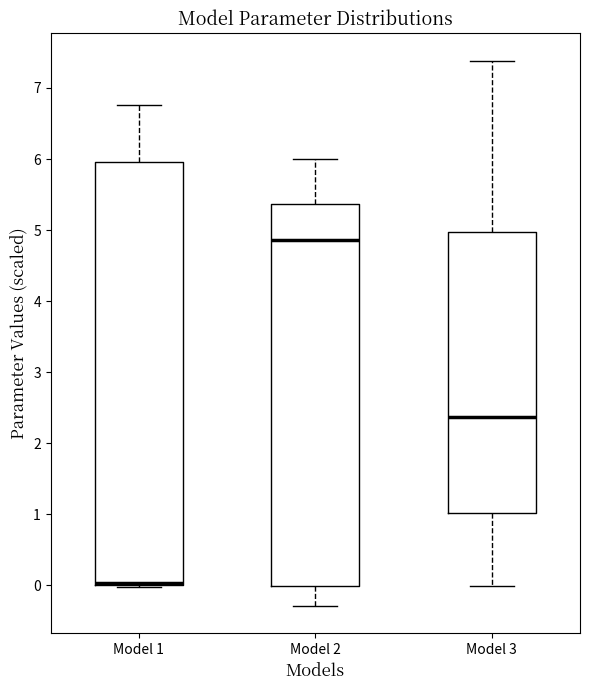

Which box is the tallest, from its lower edge to its upper edge?

Model 1